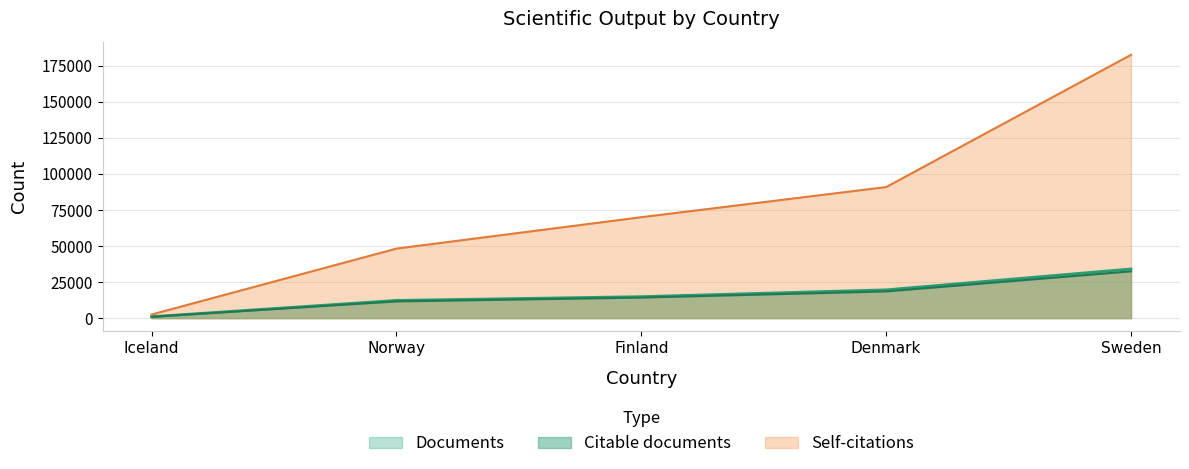

True or false: Citable documents has a value of 32455 at Sweden.

True